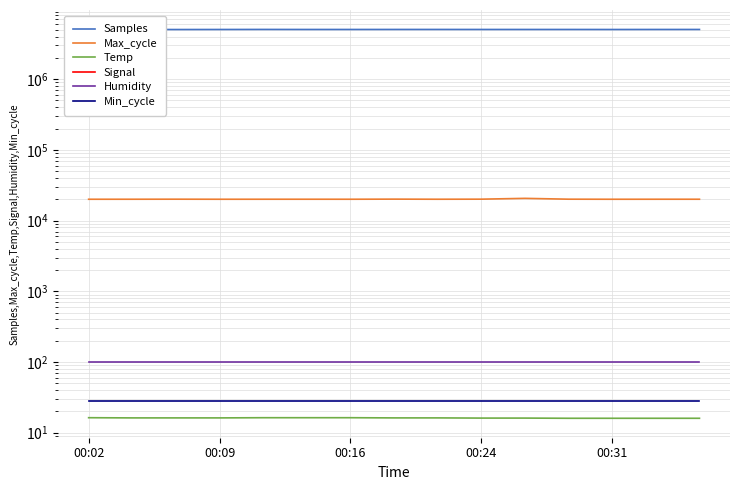

Which label corresponds to the smallest value in the chart?

00:02